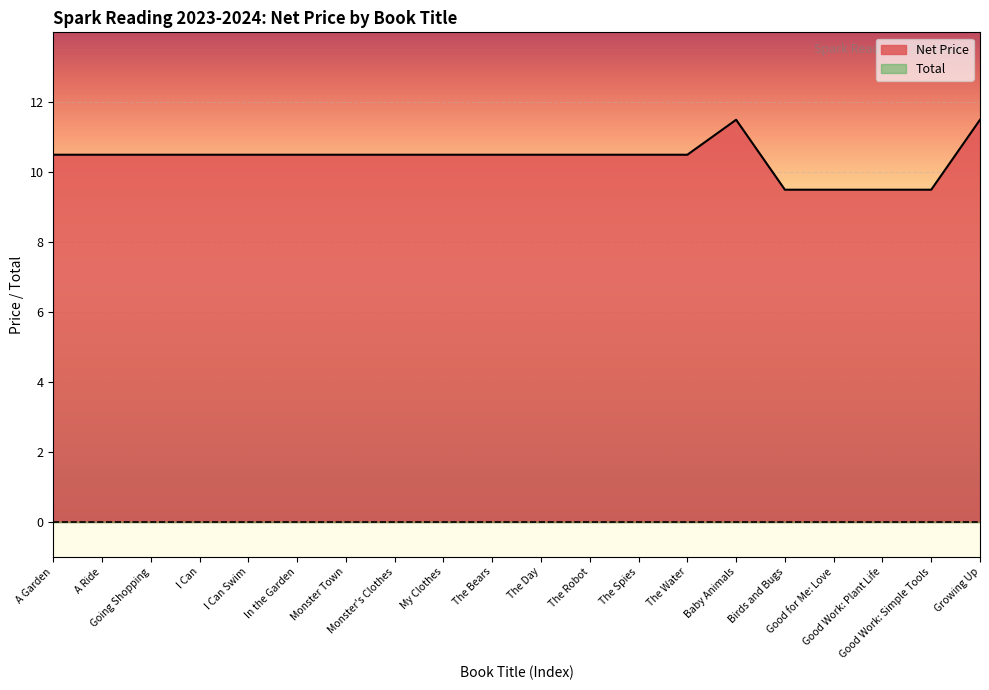

Where is the first local maximum?

Baby Animals